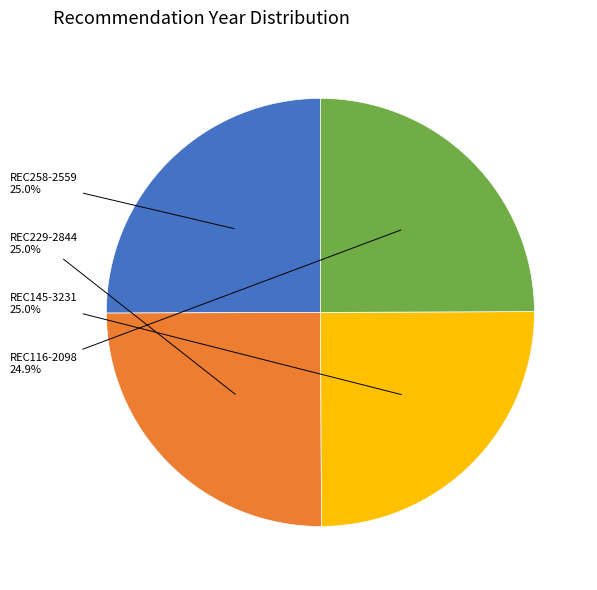

What is the ratio of the value at REC258-2559 to the value at REC229-2844?

1.0